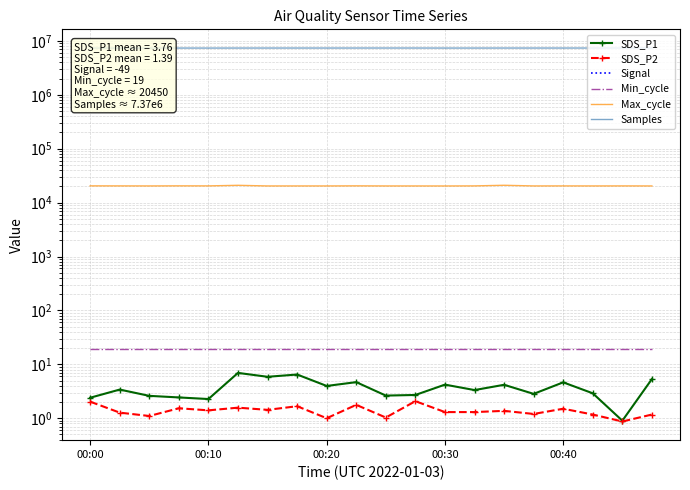

At which label does SDS_P2 first exceed 1?

00:00